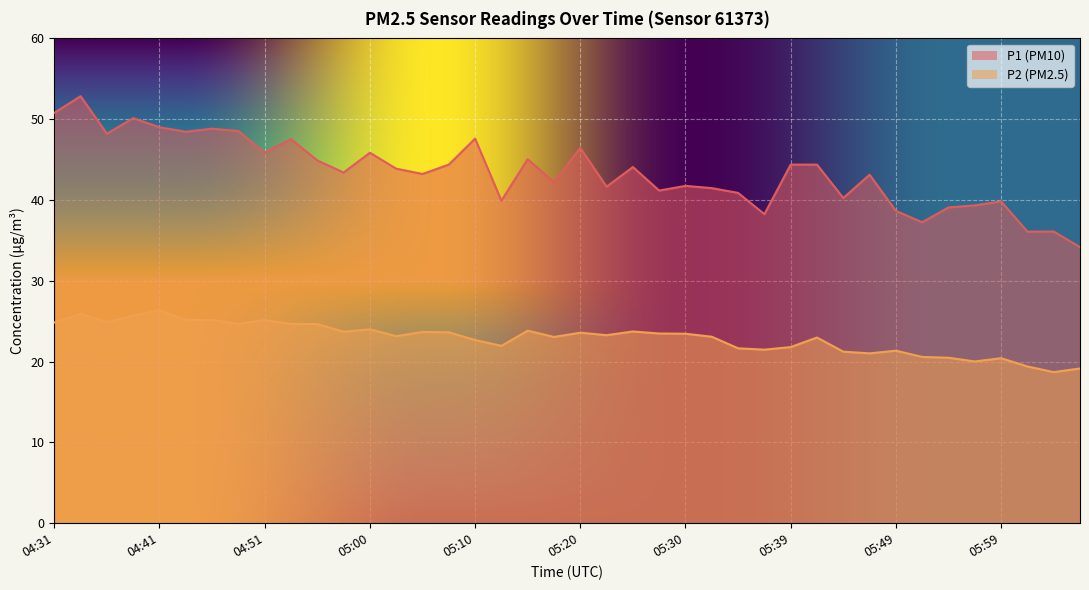

Rank the categories by P1 value from lowest to highest.

06:06, 06:01, 06:04, 05:52, 05:37, 05:49, 05:54, 05:56, 05:59, 05:12, 05:44, 05:35, 05:27, 05:32, 05:22, 05:30, 05:17, 05:47, 05:05, 04:58, 05:03, 05:25, 05:08, 05:39, 05:42, 04:55, 05:15, 05:00, 04:51, 05:20, 04:53, 05:10, 04:36, 04:43, 04:48, 04:46, 04:41, 04:38, 04:31, 04:33